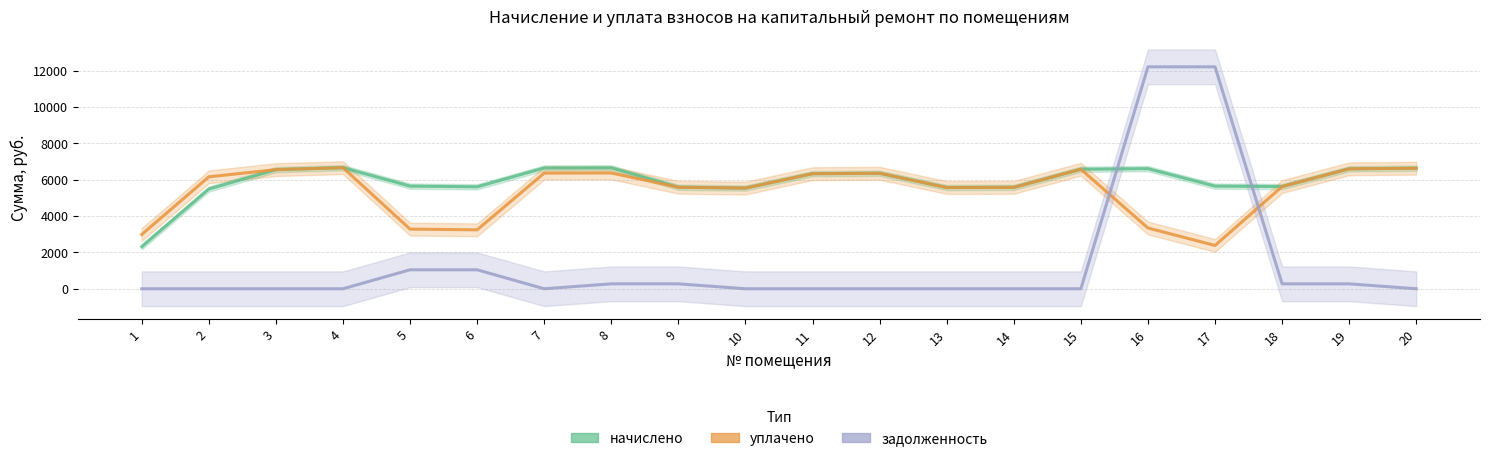

Rank the categories by начислено value from highest to lowest.

4, 8, 7, 20, 16, 19, 15, 3, 12, 11, 5, 17, 18, 6, 9, 14, 13, 10, 2, 1